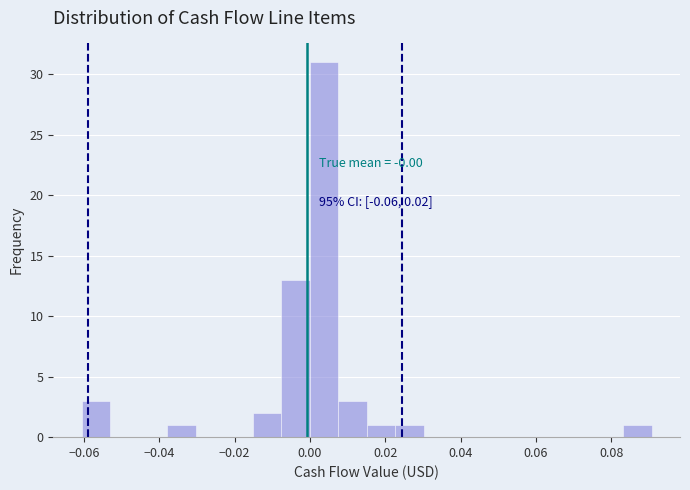

Read against the x-axis, roughly where is the centre of the tallest bar?

0.004